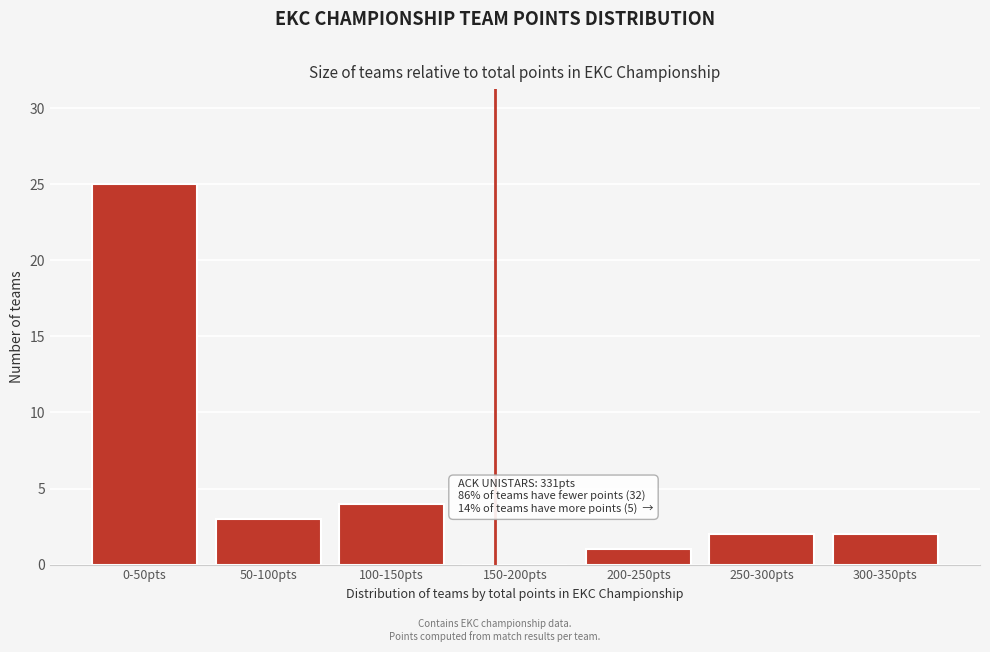

Reading left to right, extract all data points from this chart.

0-50pts=25	50-100pts=3	100-150pts=4	150-200pts=0	200-250pts=1	250-300pts=2	300-350pts=2